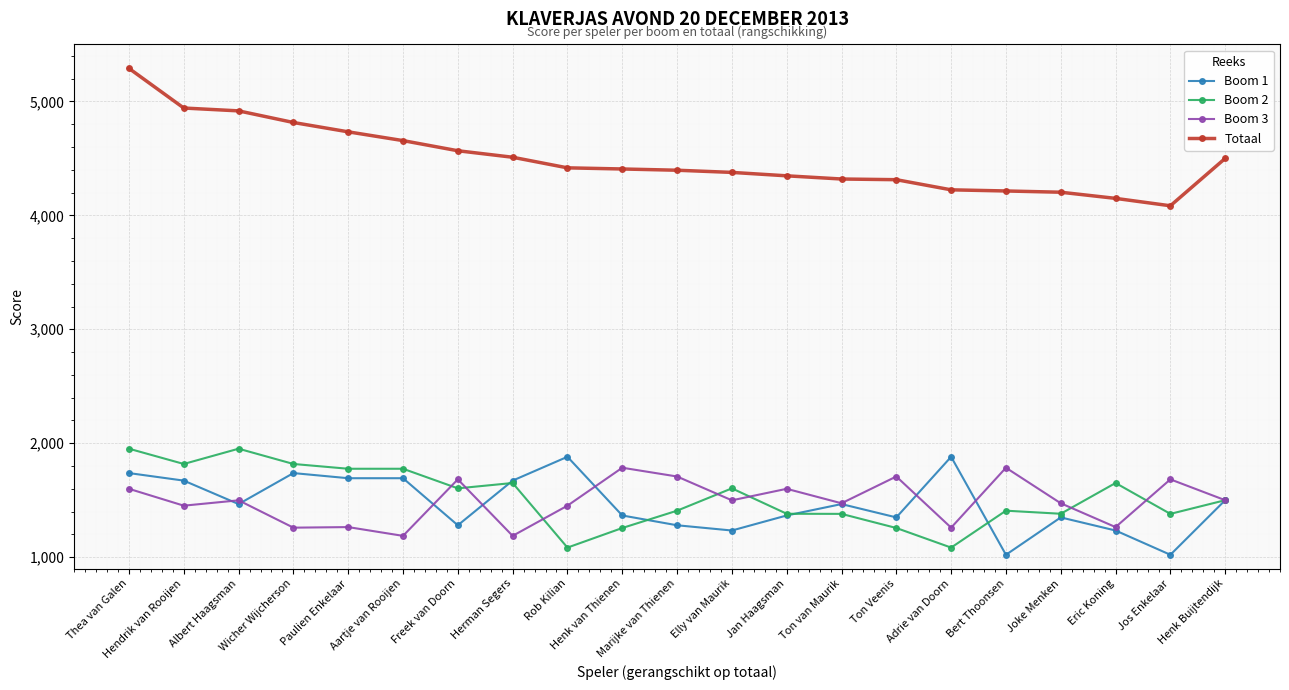

Which series has the largest range (max minus min)?

Totaal